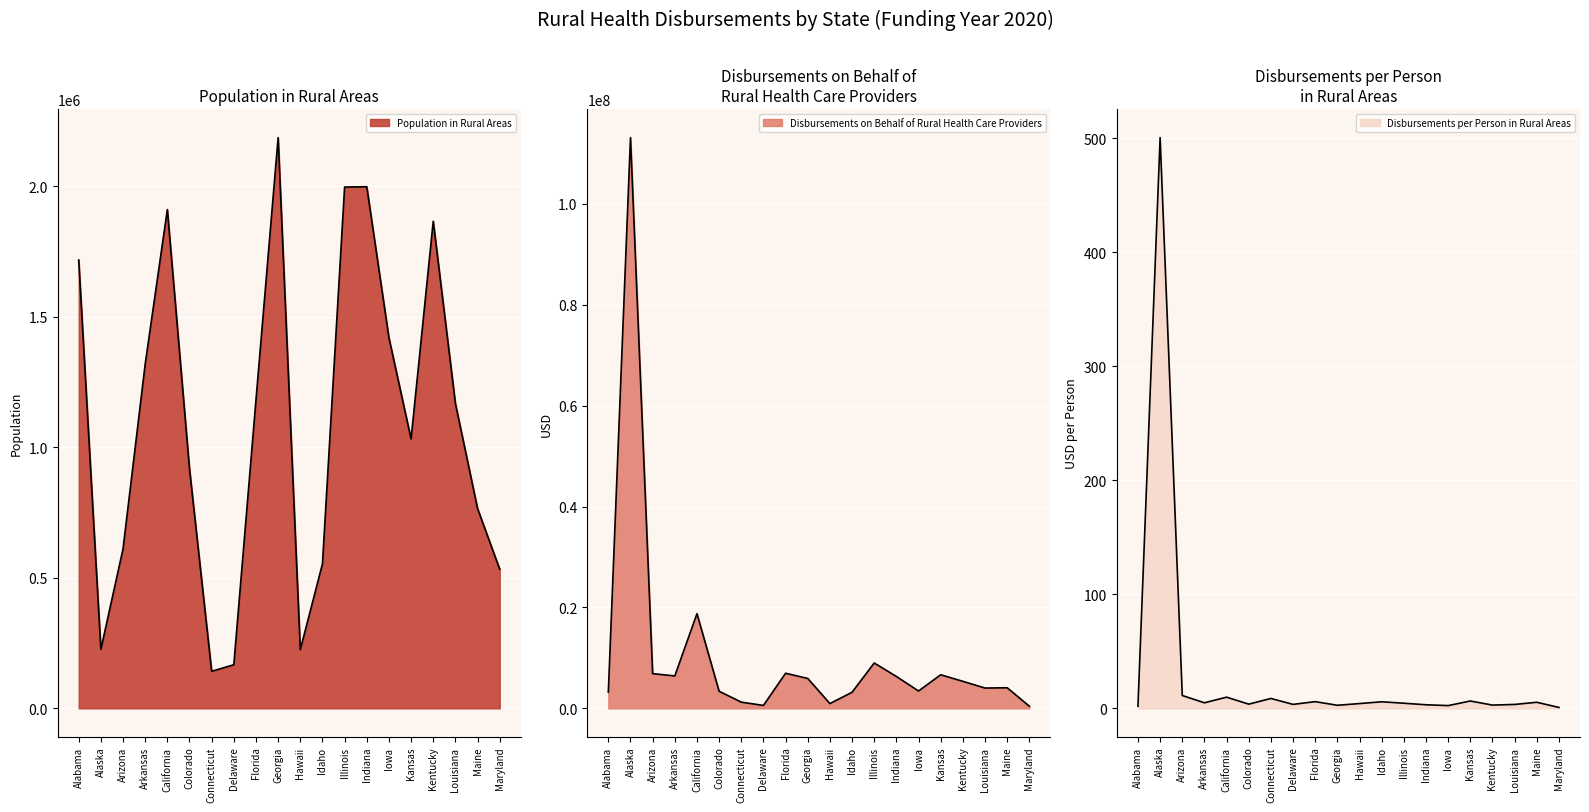

Rank the categories by Disbursements on Behalf of Rural Health Care Providers value from highest to lowest.

Alaska, California, Illinois, Florida, Arizona, Kansas, Arkansas, Indiana, Georgia, Kentucky, Maine, Louisiana, Iowa, Colorado, Alabama, Idaho, Connecticut, Hawaii, Delaware, Maryland